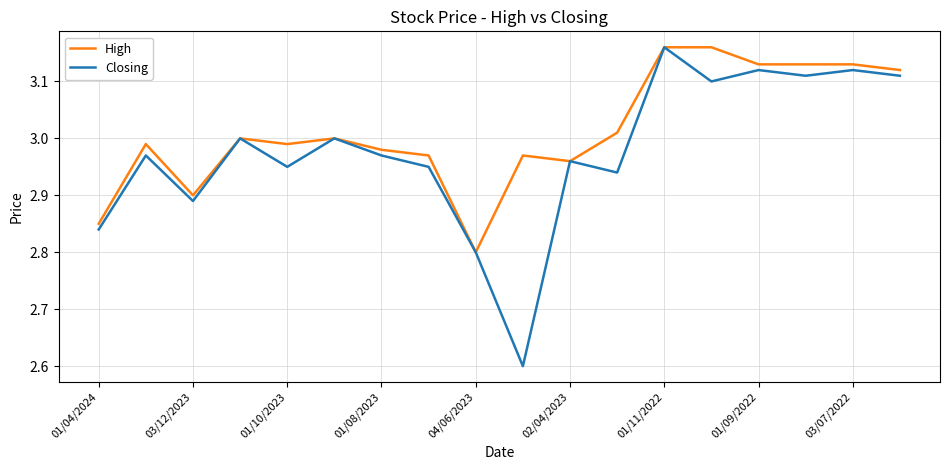

What is the minimum value shown in the chart?

2.6